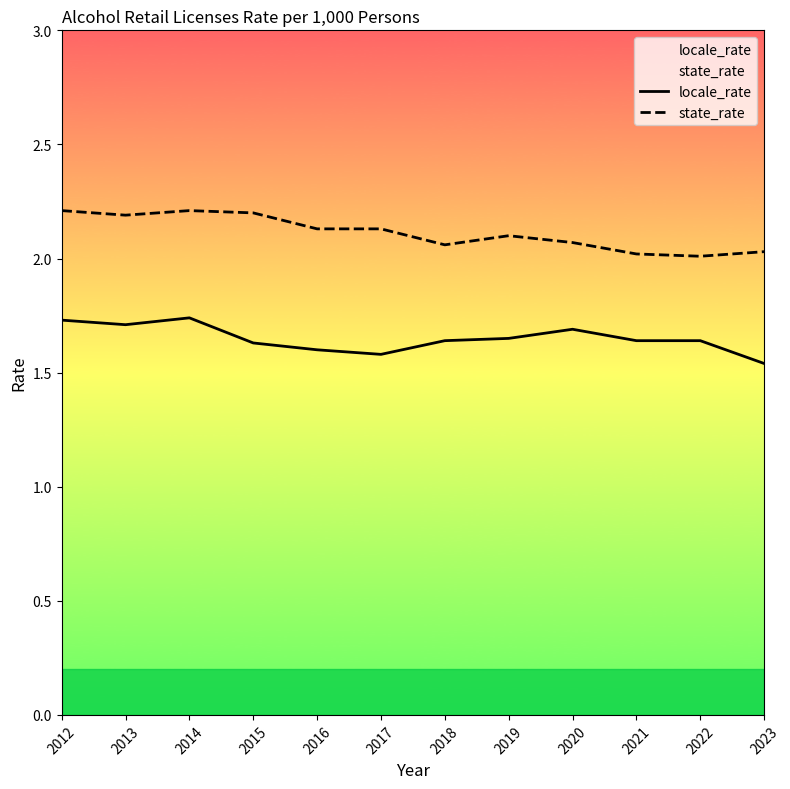

How many data points does each series have?

12